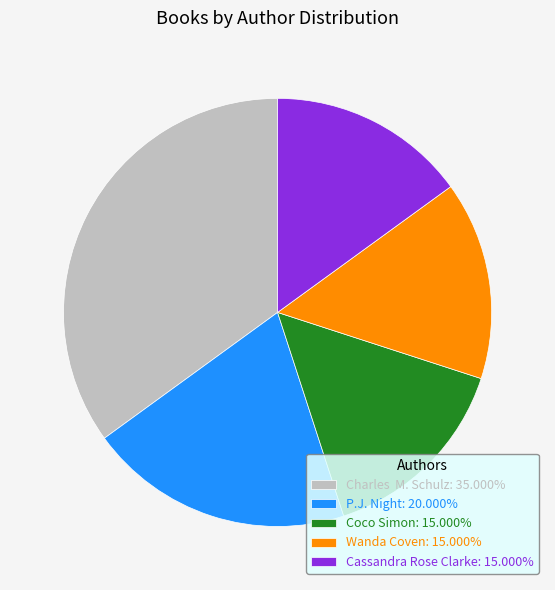

Is there a majority slice in this chart?

No